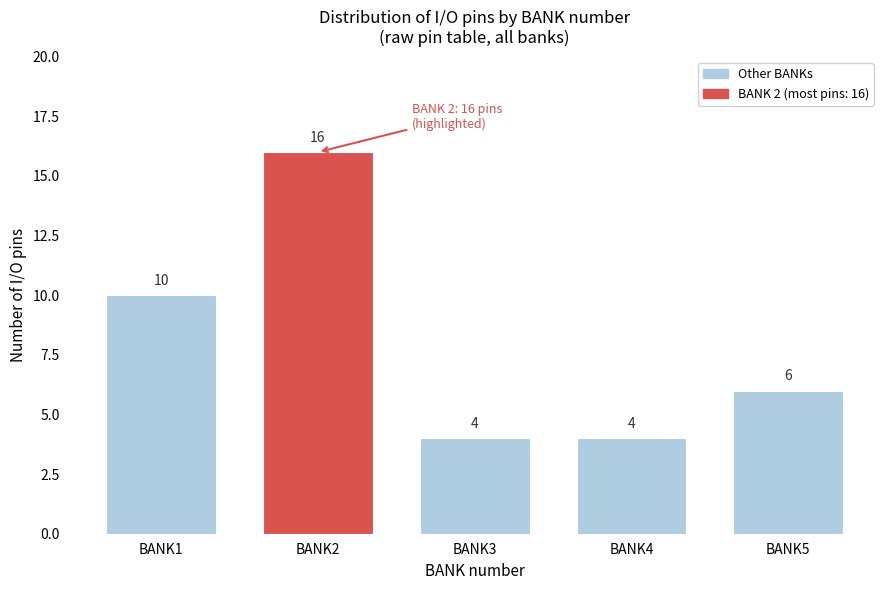

Reading left to right, extract all data points from this chart.

BANK1=10	BANK2=16	BANK3=4	BANK4=4	BANK5=6